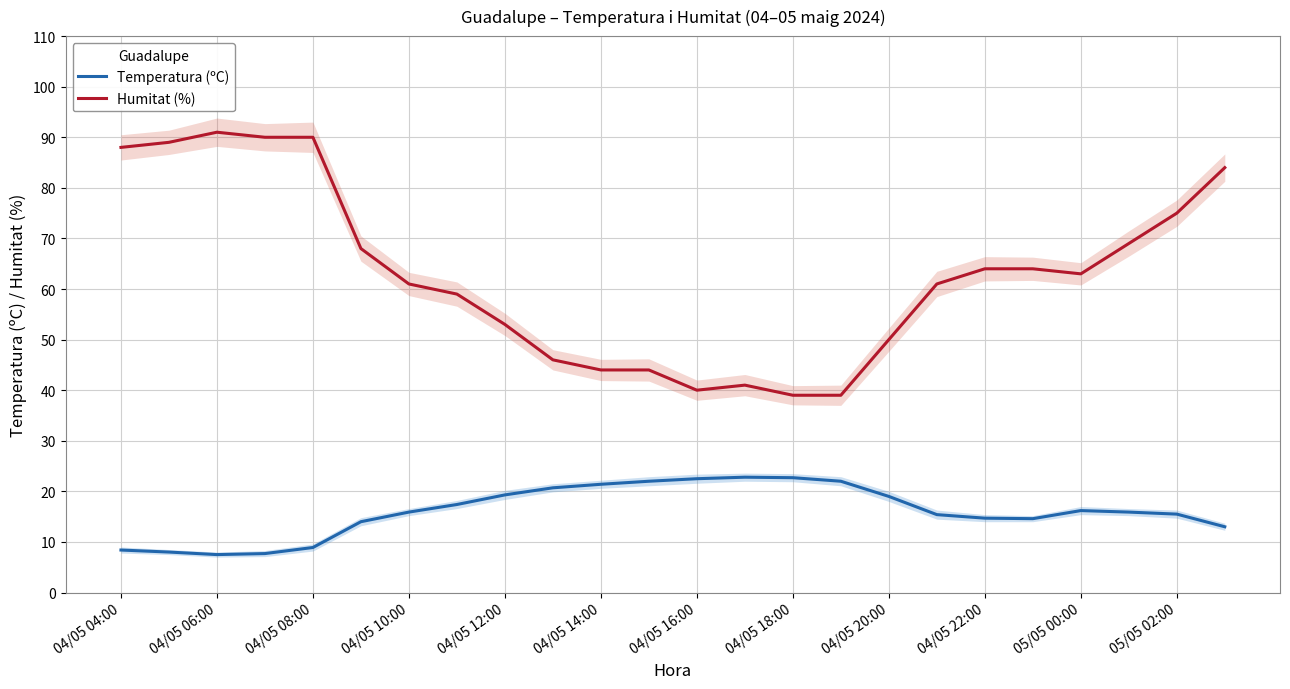

The Temperatura (ºC) series shows 7.4 at 05/05 00:00. True or false?

False